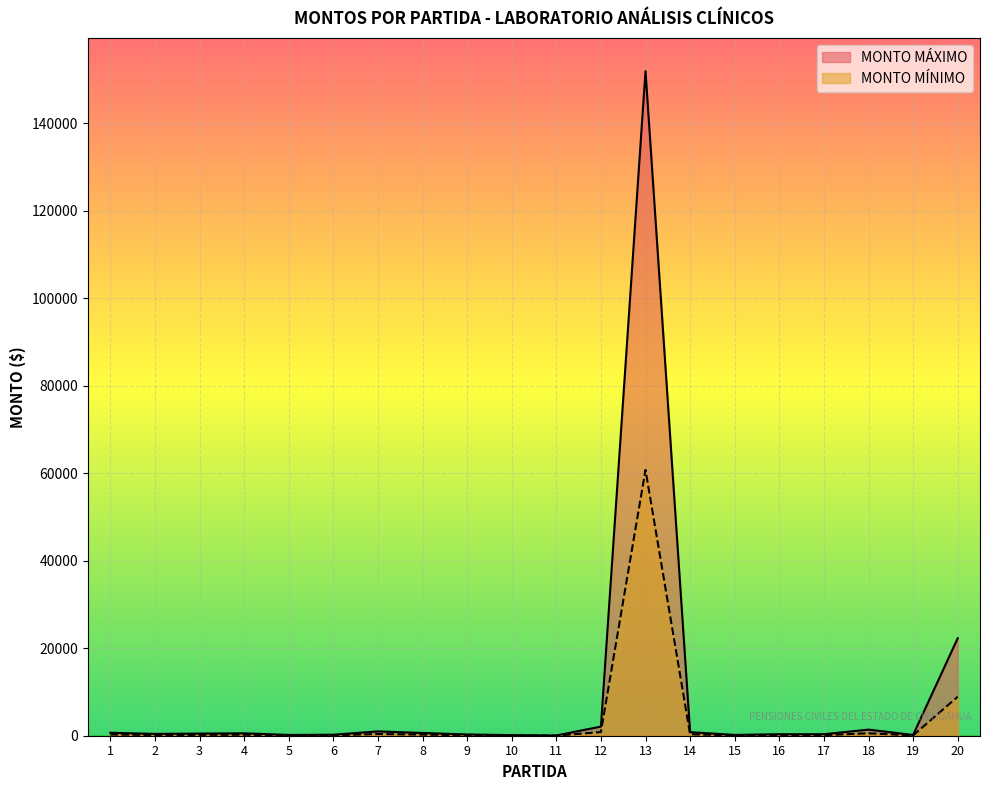

The MONTO MÁXIMO series shows 139.2 at 10. True or false?

True